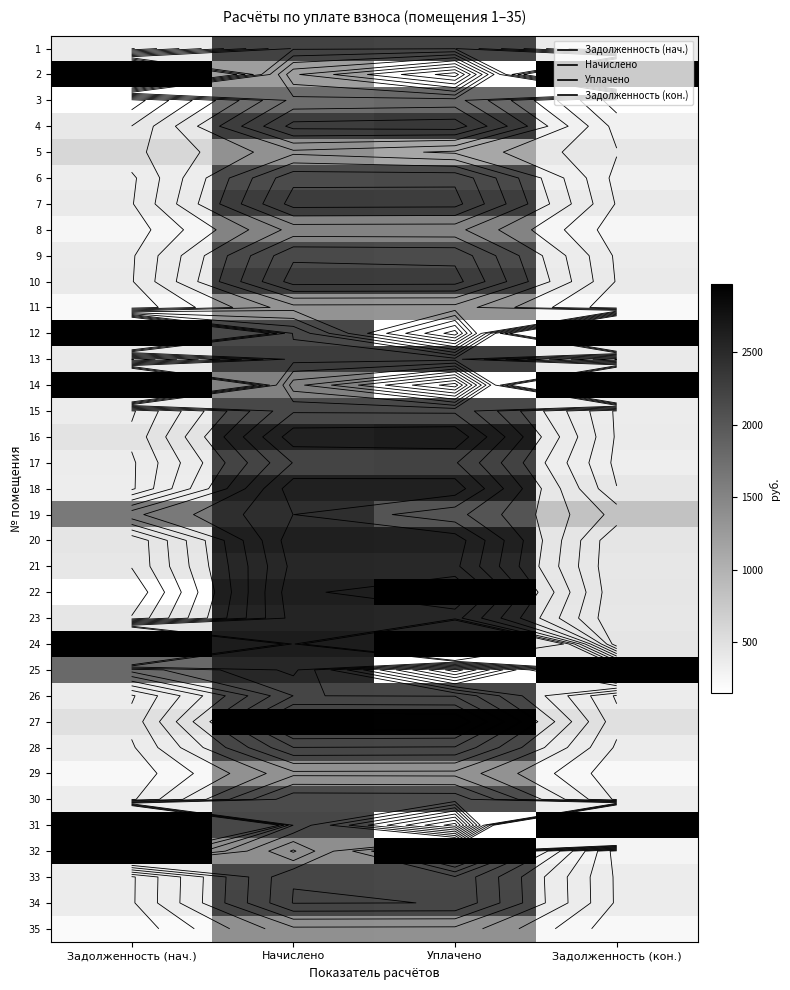

The value of 26 at Задолженность (кон.) is 104.3. True or false?

False